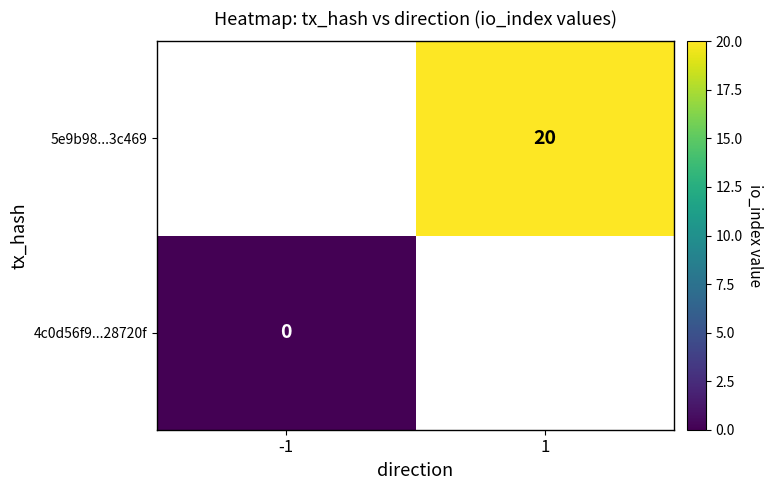

The value of 5e9b98...3c469 at 1 is 27. True or false?

False